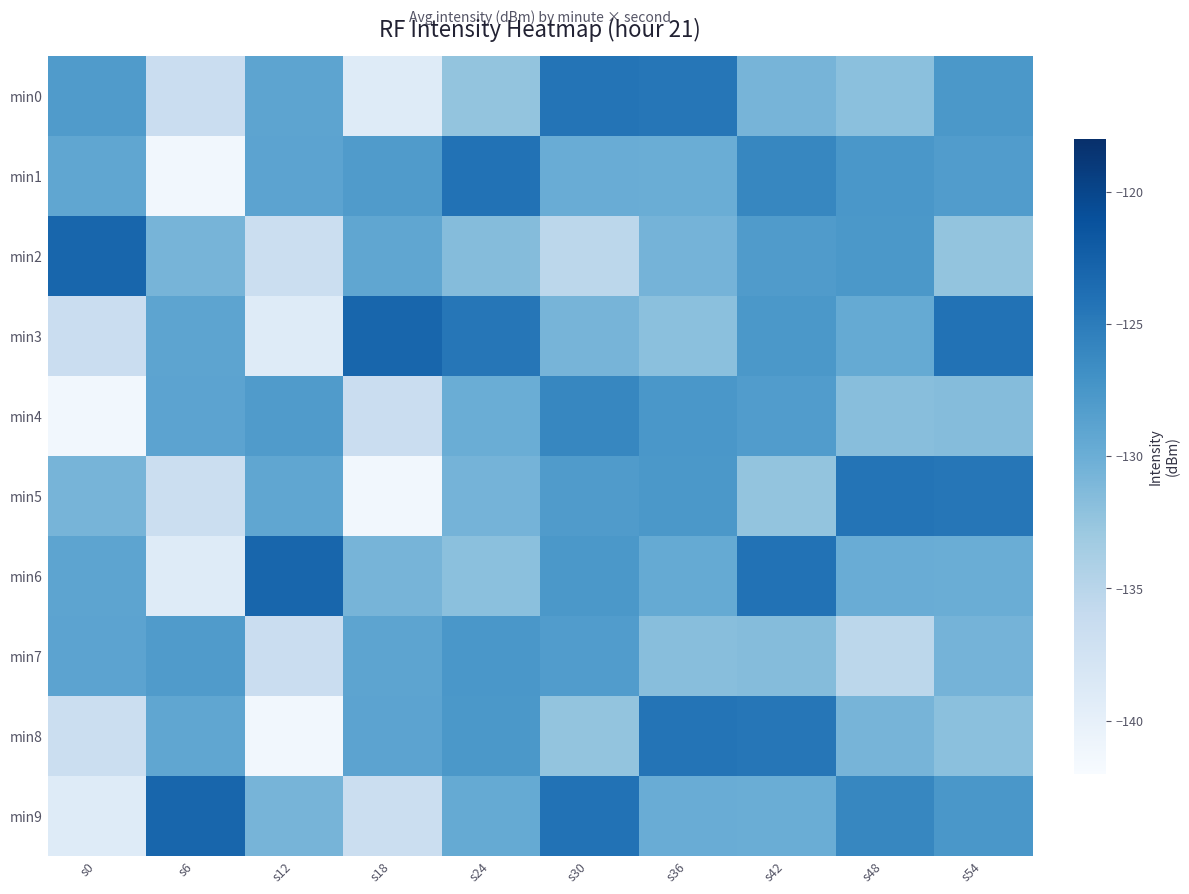

Reading left to right, what are all the values shown in this chart?

min0: s0=-128.1	s6=-136.5	s12=-129.0	s18=-139.0	s24=-132.4	s30=-124.3	s36=-124.5	s42=-130.7	s48=-131.9	s54=-127.7
min1: s0=-129.2	s6=-141.3	s12=-128.9	s18=-128.1	s24=-124.2	s30=-129.9	s36=-130.0	s42=-126.0	s48=-127.6	s54=-128.2
min2: s0=-123.0	s6=-130.7	s12=-136.6	s18=-129.2	s24=-131.6	s30=-135.3	s36=-130.6	s42=-128.0	s48=-127.7	s54=-132.4
min3: s0=-136.5	s6=-129.0	s12=-139.0	s18=-123.0	s24=-124.5	s30=-130.7	s36=-131.9	s42=-127.7	s48=-129.6	s54=-124.2
min4: s0=-141.3	s6=-128.9	s12=-128.1	s18=-136.5	s24=-130.0	s30=-126.0	s36=-127.6	s42=-128.2	s48=-131.7	s54=-131.6
min5: s0=-130.7	s6=-136.6	s12=-129.2	s18=-141.3	s24=-130.6	s30=-128.0	s36=-127.7	s42=-132.4	s48=-124.3	s54=-124.5
min6: s0=-129.0	s6=-139.0	s12=-123.0	s18=-130.7	s24=-131.9	s30=-127.7	s36=-129.6	s42=-124.2	s48=-129.9	s54=-130.0
min7: s0=-128.9	s6=-128.1	s12=-136.5	s18=-129.0	s24=-127.6	s30=-128.2	s36=-131.7	s42=-131.6	s48=-135.3	s54=-130.6
min8: s0=-136.6	s6=-129.2	s12=-141.3	s18=-128.9	s24=-127.7	s30=-132.4	s36=-124.3	s42=-124.5	s48=-130.7	s54=-131.9
min9: s0=-139.0	s6=-123.0	s12=-130.7	s18=-136.6	s24=-129.6	s30=-124.2	s36=-129.9	s42=-130.0	s48=-126.0	s54=-127.6